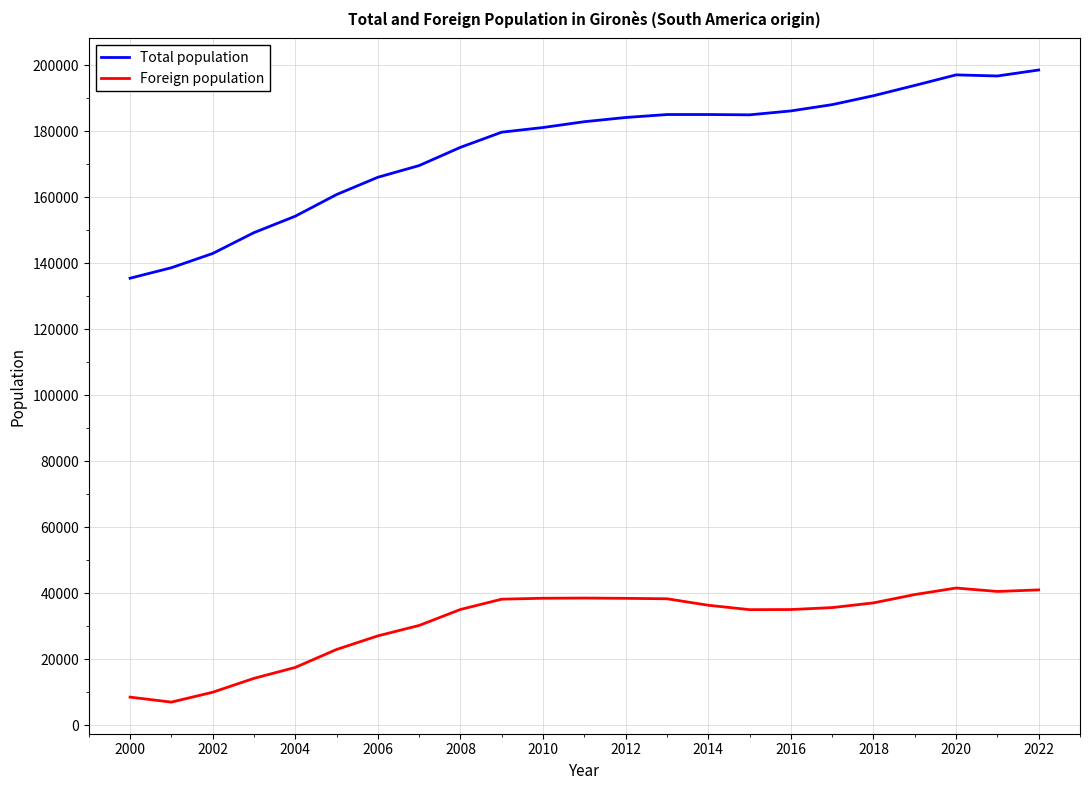

Between 2012 and 2014, which series saw the biggest shift?

Foreign population